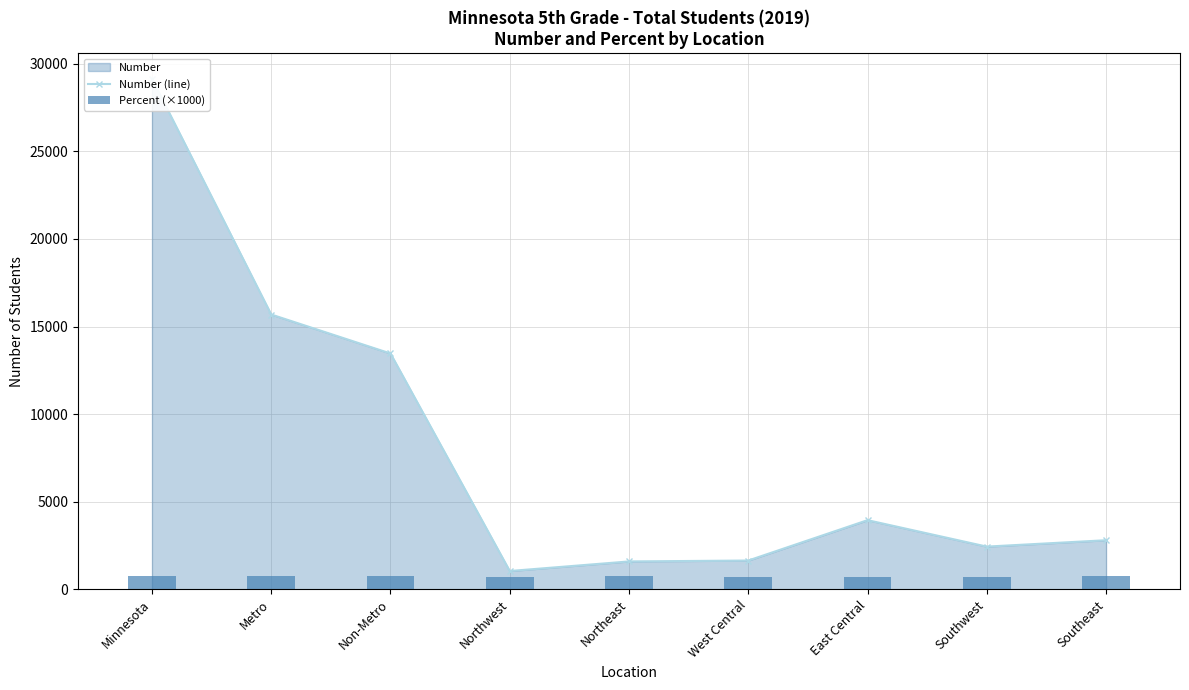

Where is Number (line) nearest to the value 15094?

Metro